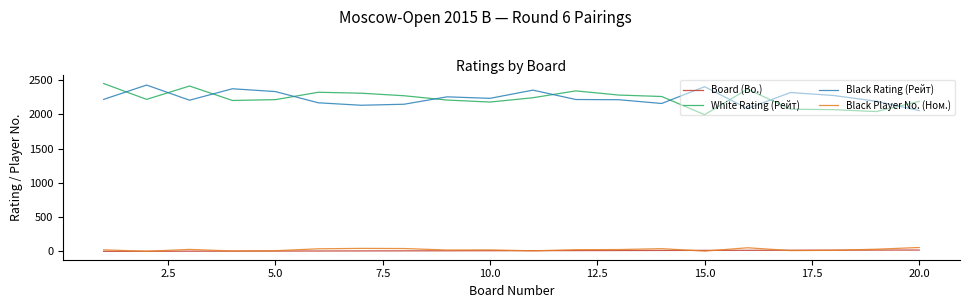

What is the lowest value of the Black Rating (Рейт) series?

2056